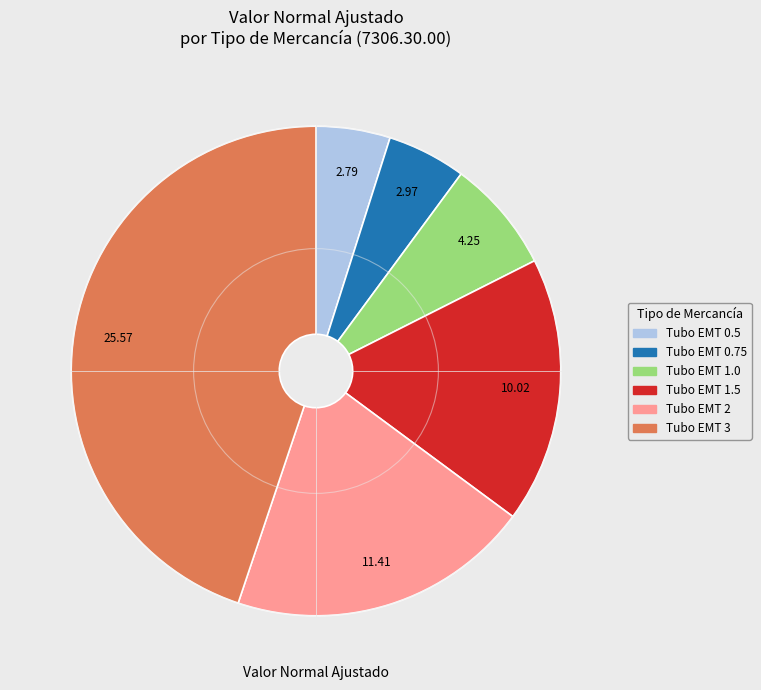

Which slice is the largest?

Tubo EMT 3